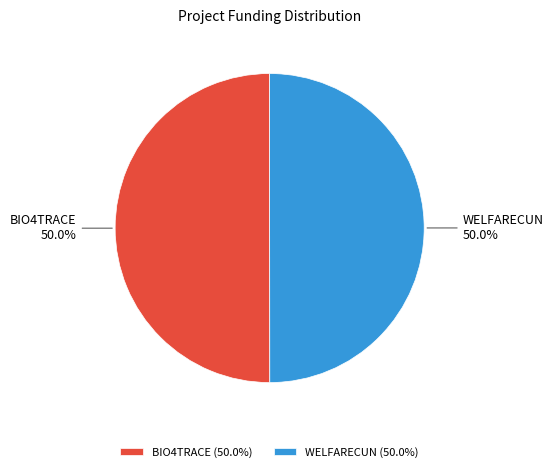

Approximately how many times larger is the value at BIO4TRACE compared to WELFARECUN?

1.0